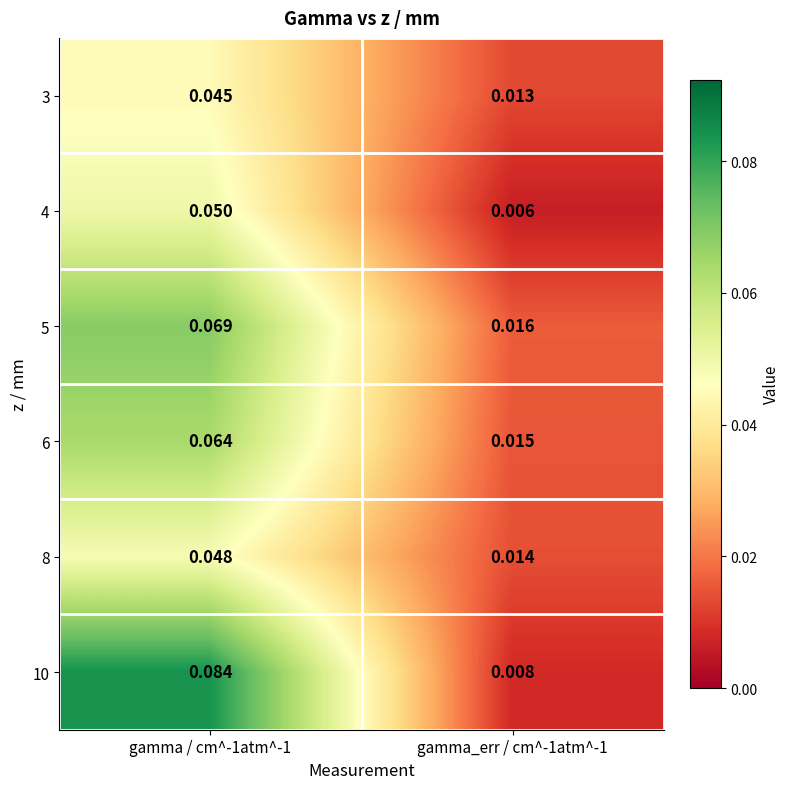

At gamma / cm^-1atm^-1, list the series in order from smallest to largest.

3, 8, 4, 6, 5, 10